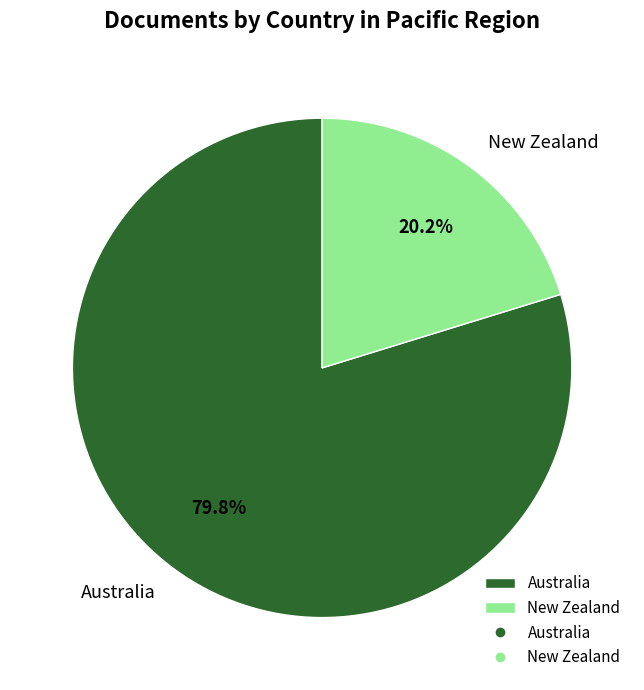

To the nearest percent, what percentage of the pie is New Zealand?

20%